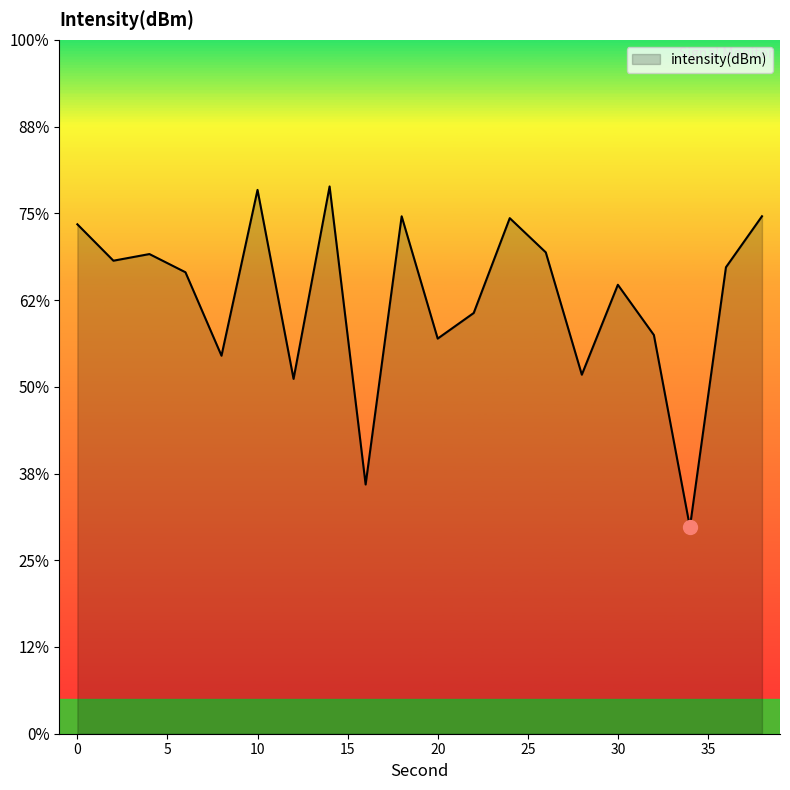

Rank the categories by value from highest to lowest.

14, 10, 38, 18, 24, 0, 26, 4, 2, 36, 6, 30, 22, 32, 20, 8, 28, 12, 16, 34